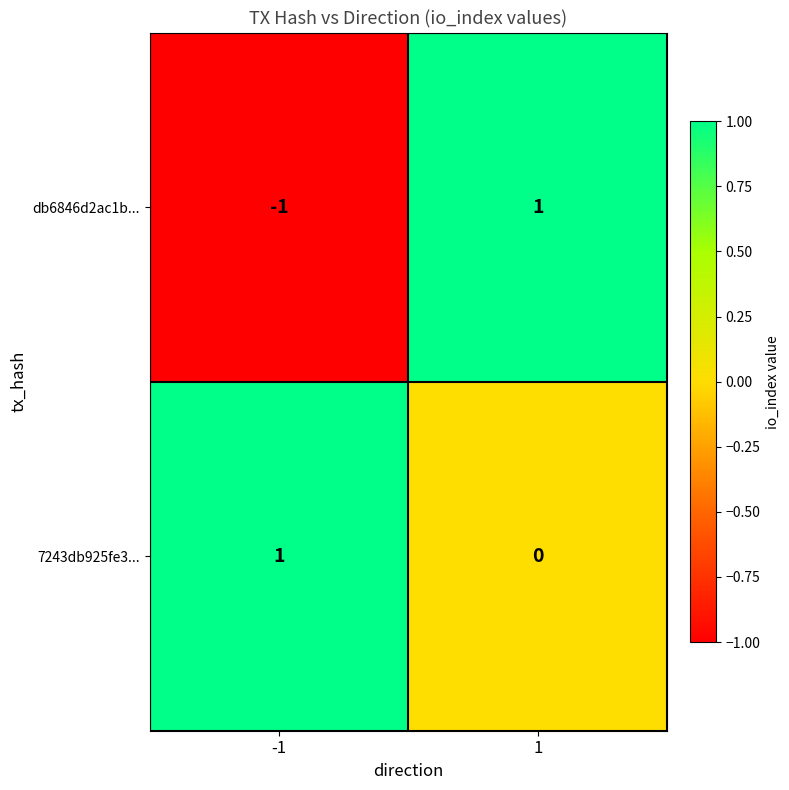

Reading left to right, list all the values displayed in this chart.

db6846d2ac1b...: -1=-1	1=1
7243db925fe3...: -1=1	1=0